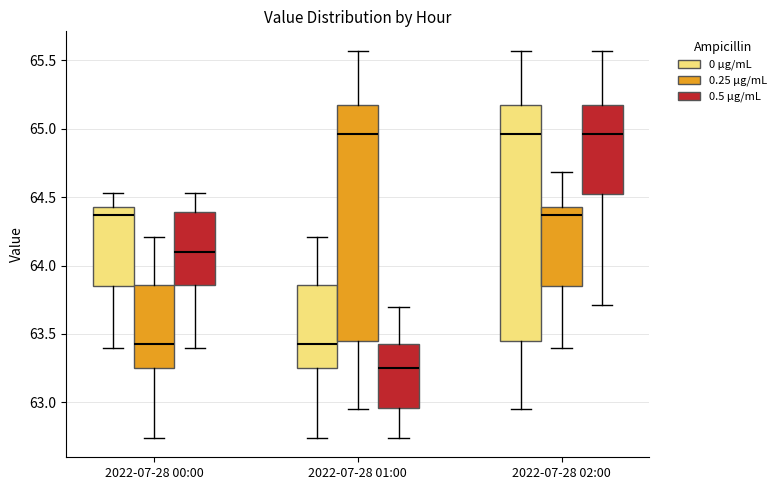

Which box has the lowest median line?

2022-07-28 01:00 (0.5 μg/mL)